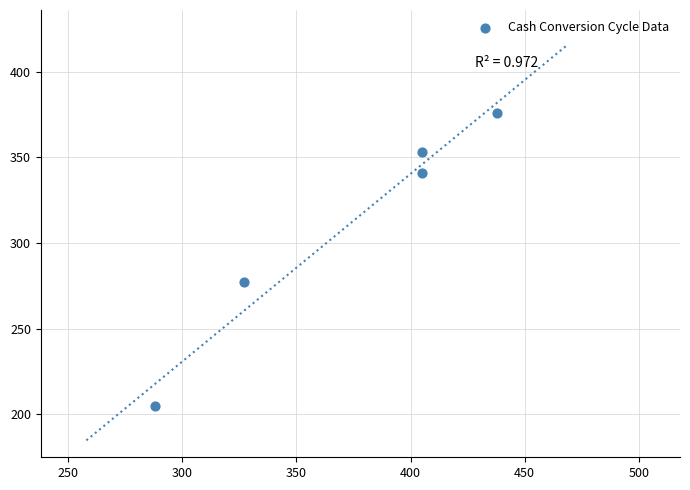

What is the range of Y values (max minus min)?

171